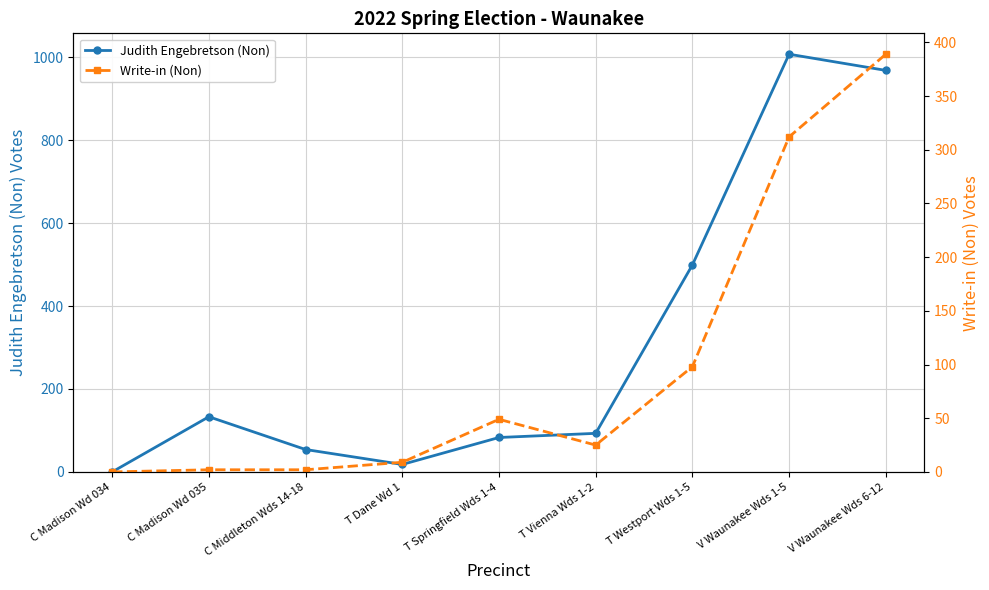

The Write-in (Non) series shows 9 at T Dane Wd 1. True or false?

True